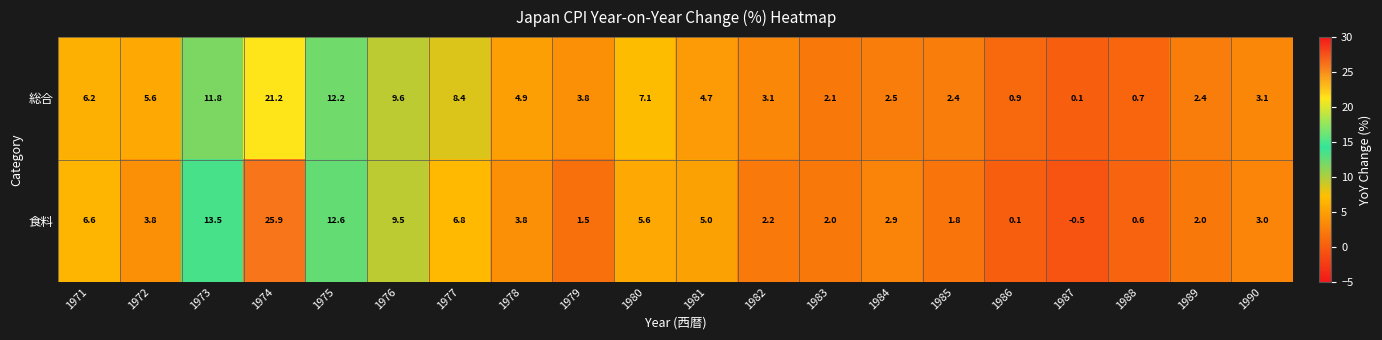

What is the difference between the maximum and minimum values in the 食料 series?

26.4